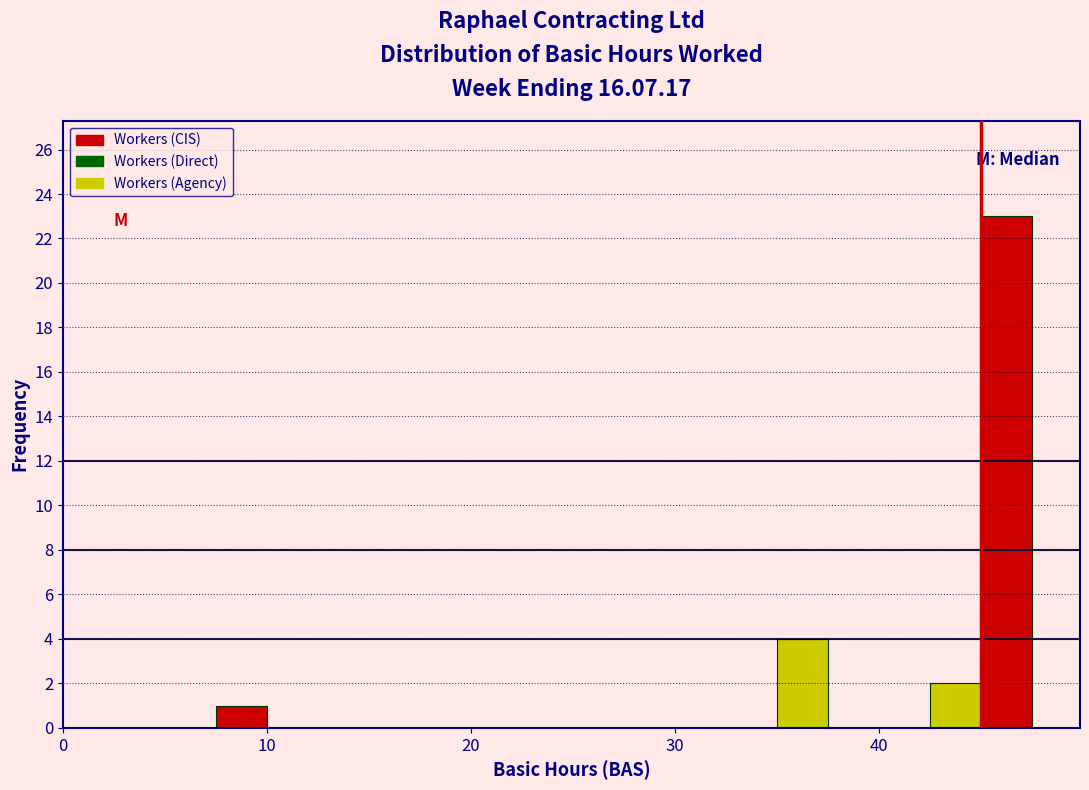

Read against the x-axis, roughly where is the centre of the tallest bar?

46